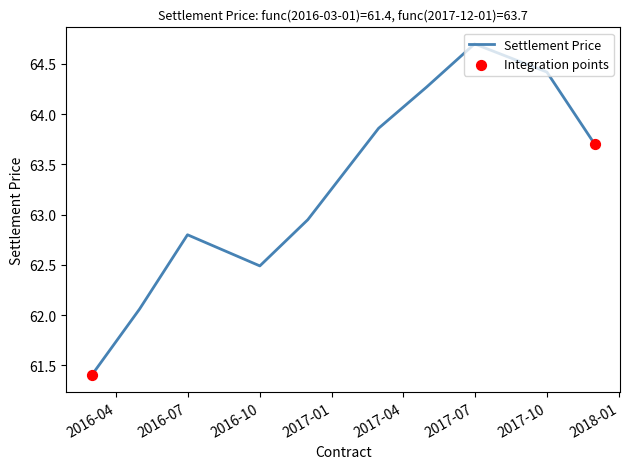

What is the greatest value displayed?

64.7